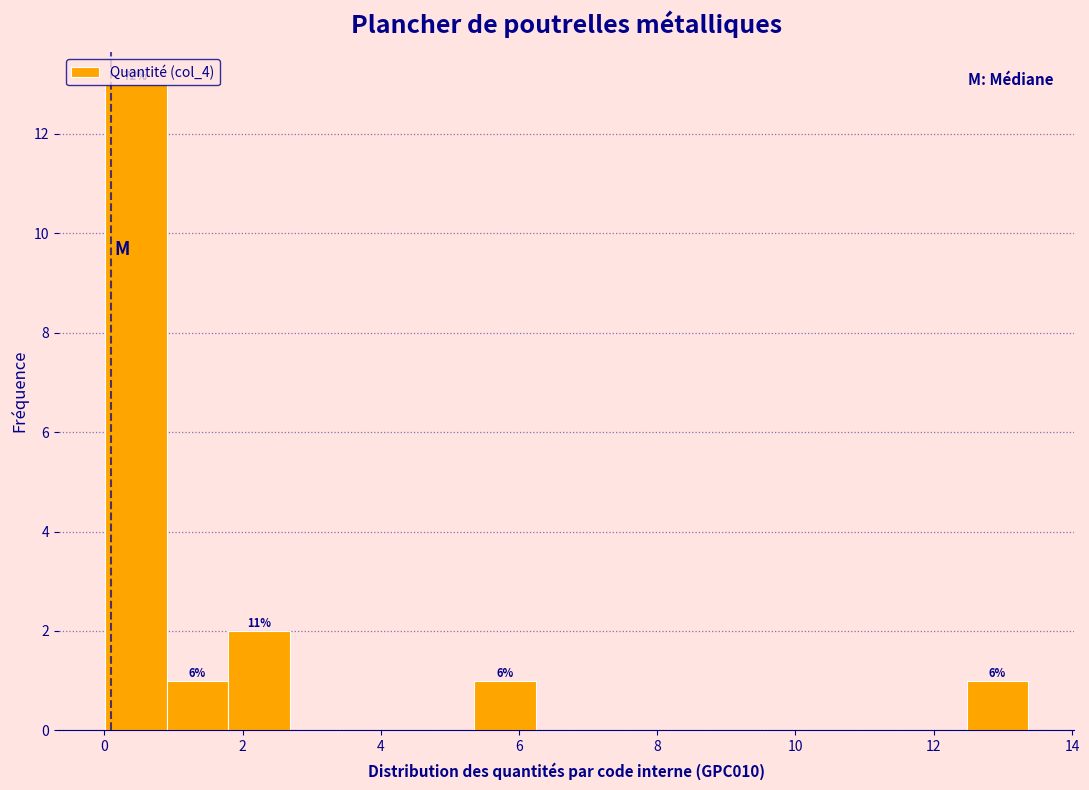

Over which range of the x-axis is the bar tallest?

0.0 to 1.0